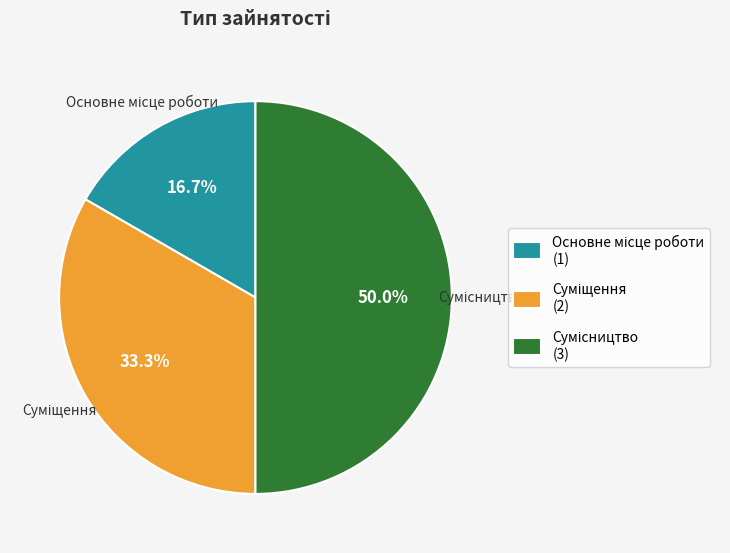

To the nearest percent, what is the difference between the largest and smallest slice percentages?

33%